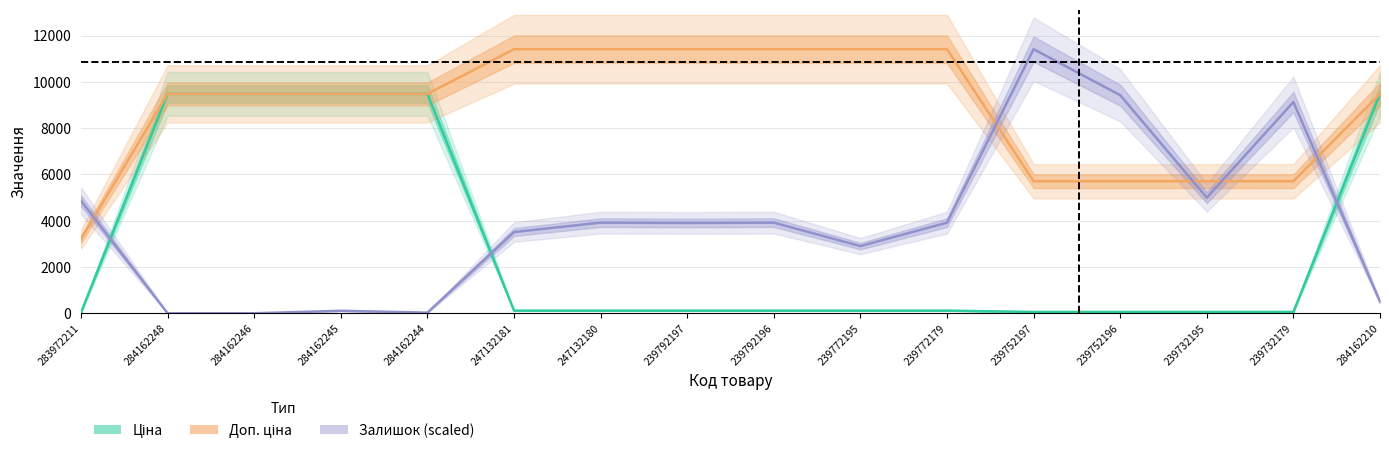

List the series in order of their overall mean, lowest first.

Ціна, Залишок (scaled), Доп. ціна